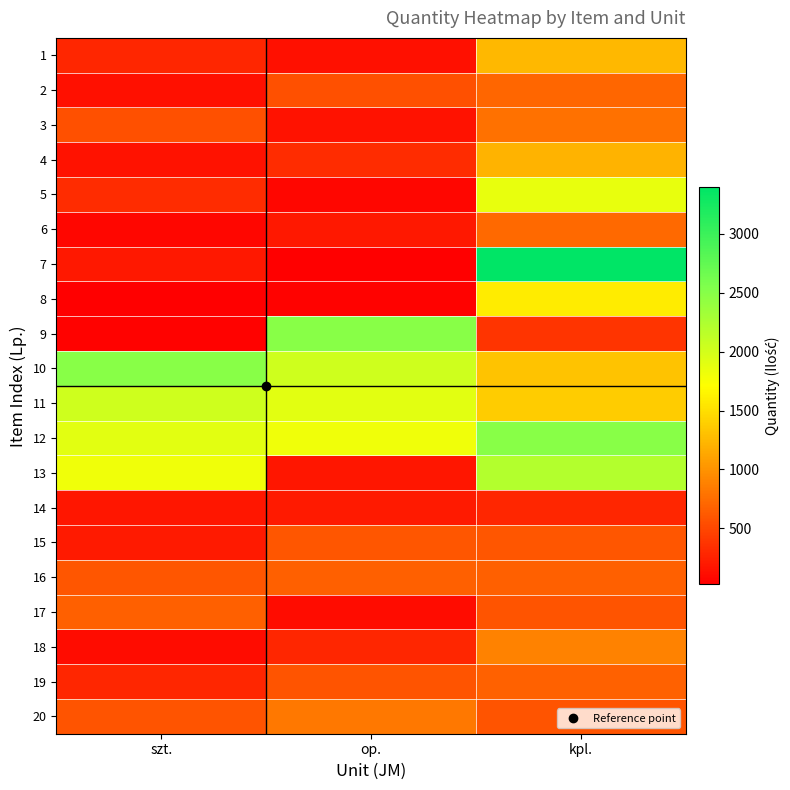

Rank the series at op. from highest to lowest value.

9, 10, 11, 12, 20, 16, 15, 19, 2, 4, 18, 14, 6, 13, 3, 1, 17, 5, 8, 7